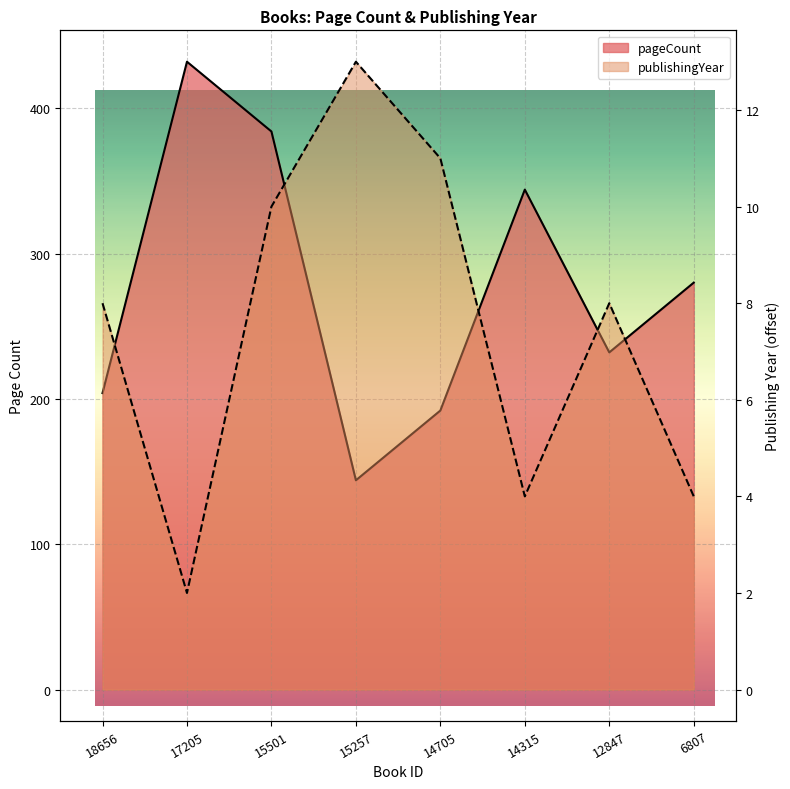

True or false: pageCount has a value of 506 at 15501.

False